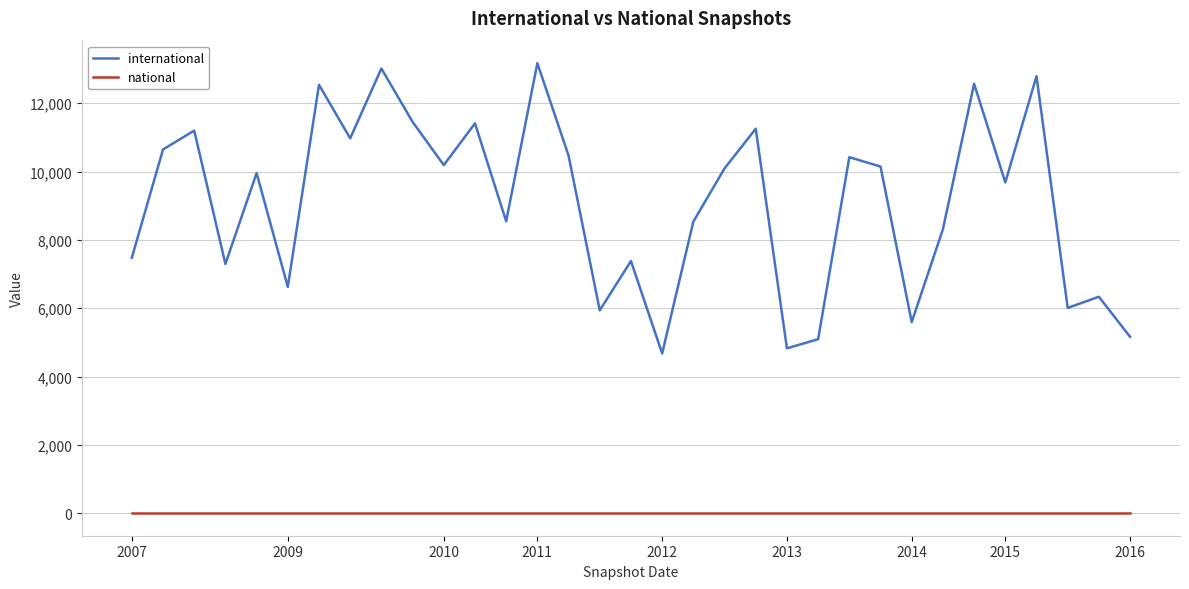

Which series has the largest total across all categories?

international